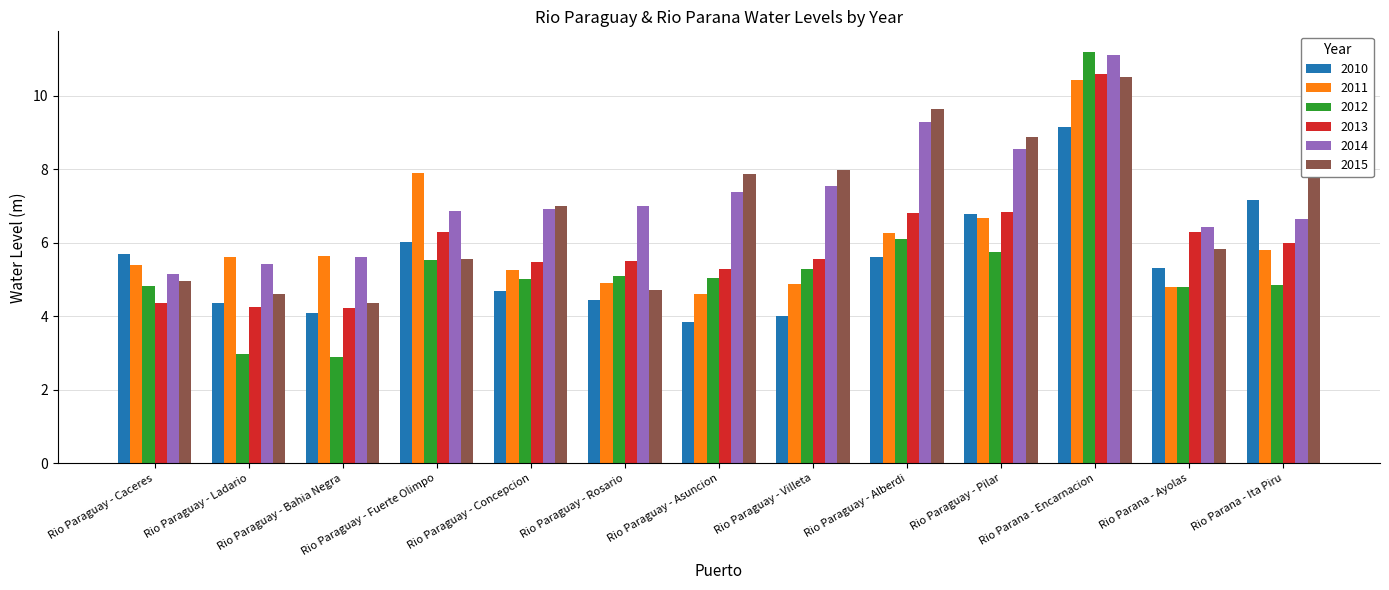

What are all the series names shown in the legend?

2010, 2011, 2012, 2013, 2014, 2015